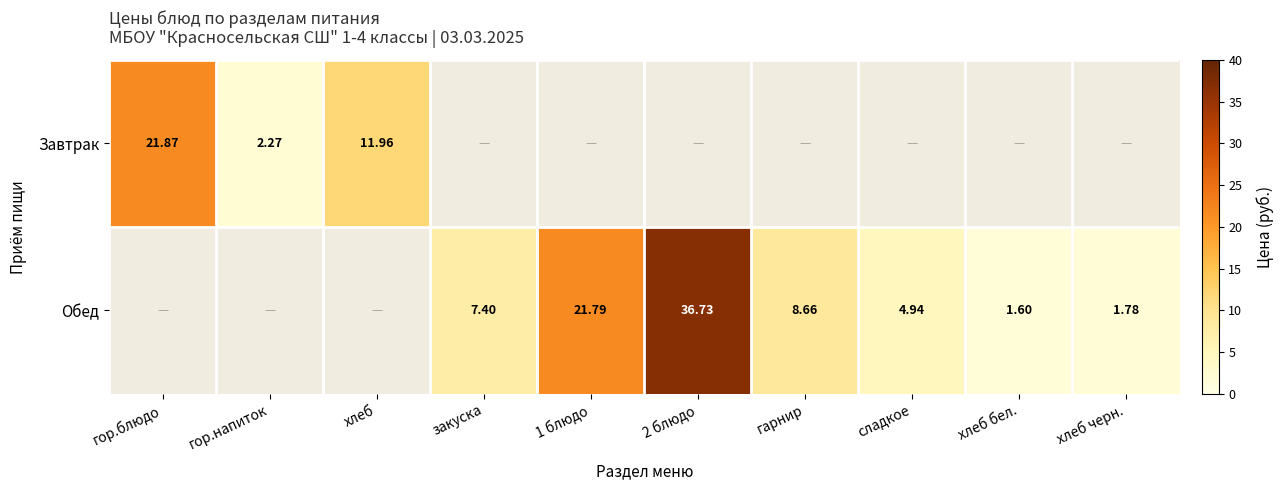

Which label corresponds to the smallest value in the chart?

хлеб бел.